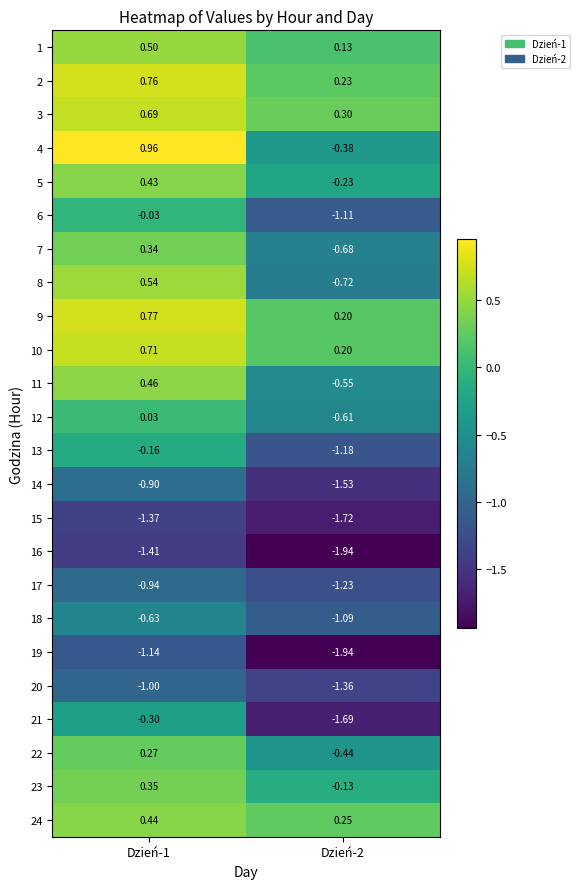

Is the value of 7 at Dzień-2 greater than the value of 21 at Dzień-1?

No